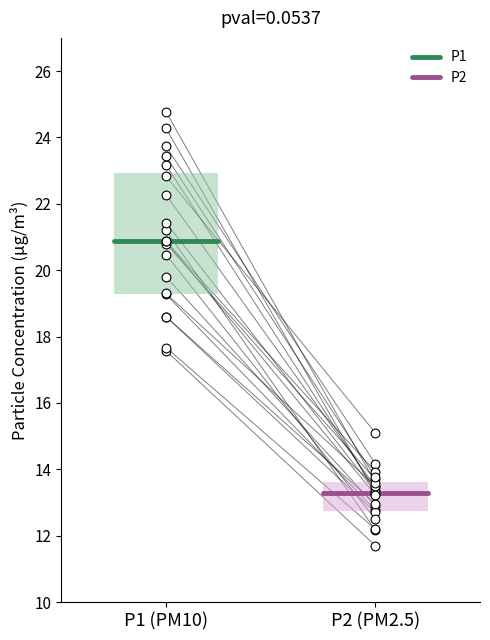

Which series reaches the maximum Y coordinate?

P1